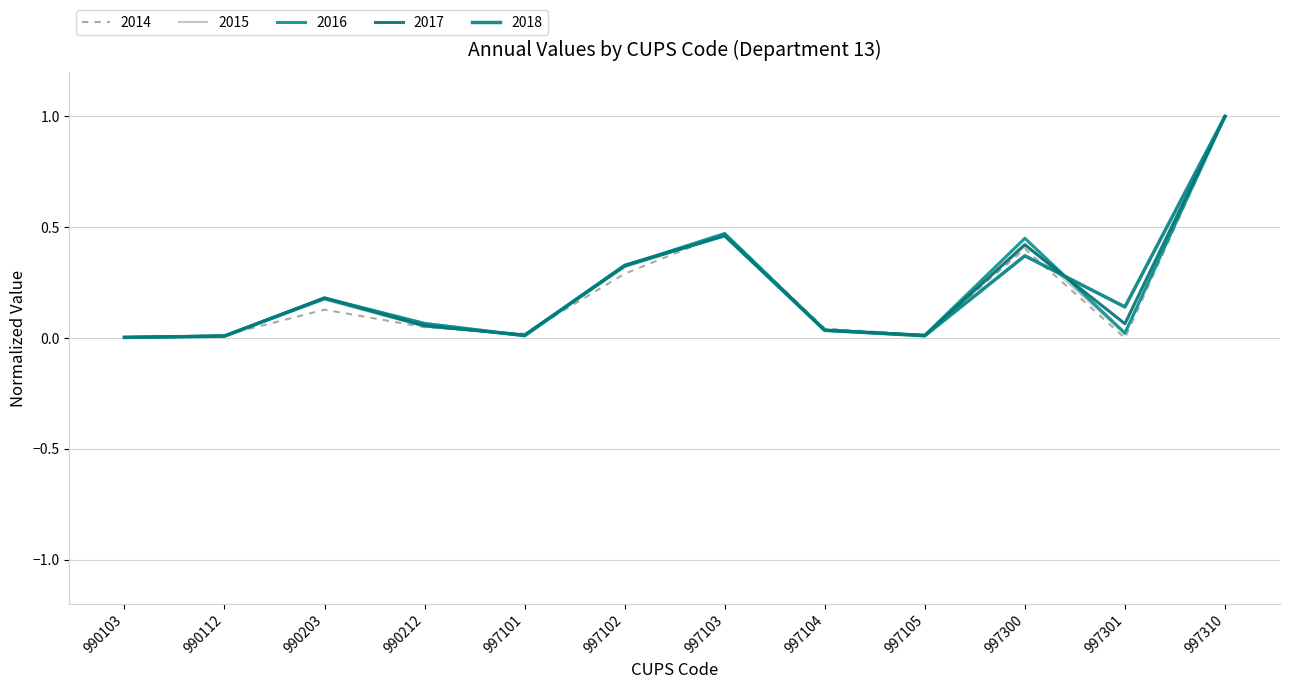

Does the chart have visible grid lines?

Yes